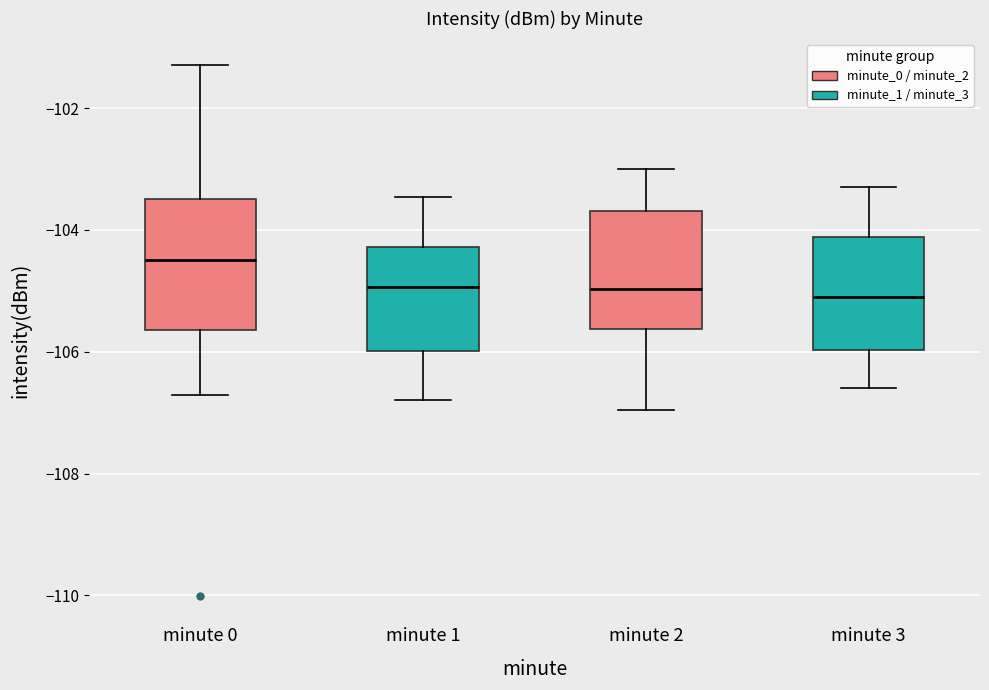

Which box is the tallest, from its lower edge to its upper edge?

minute 0